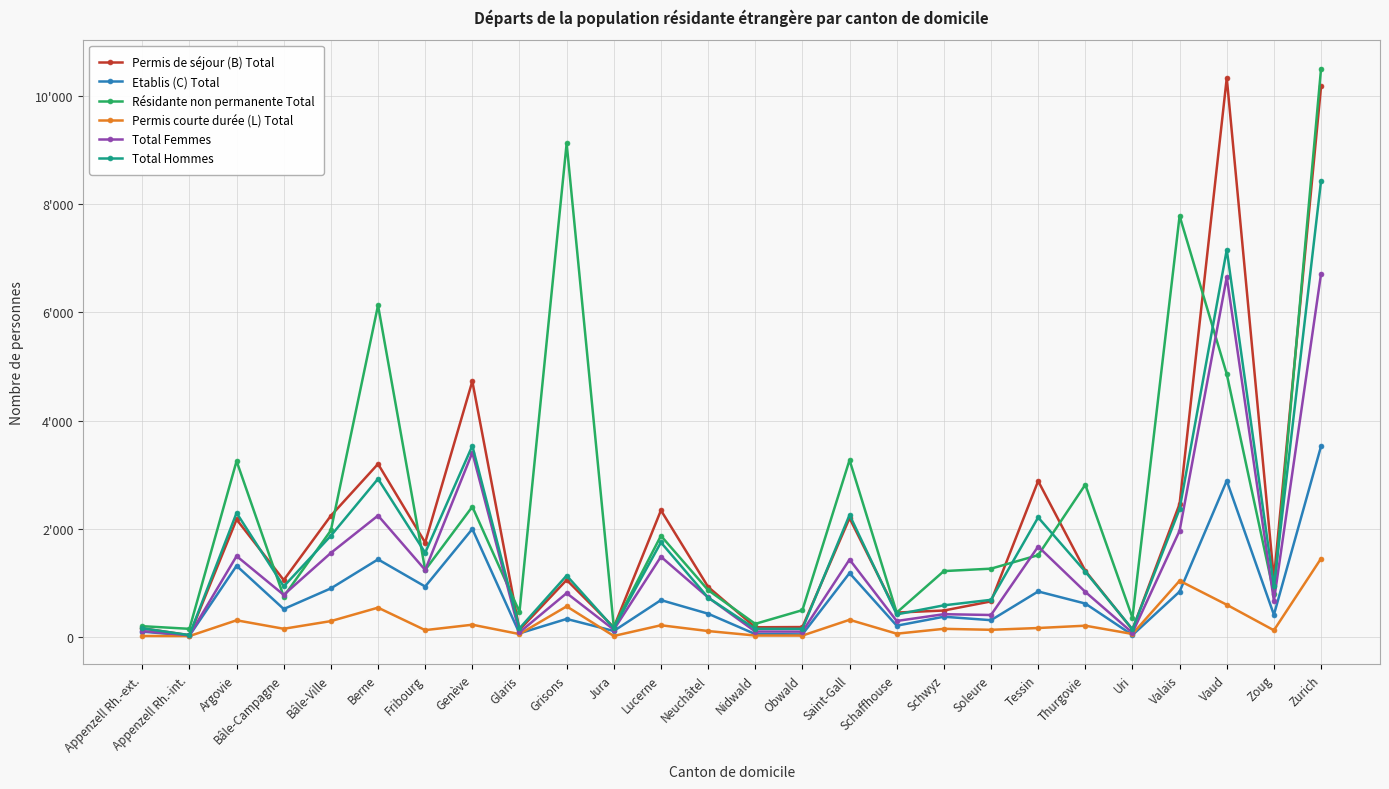

The Permis courte durée (L) Total series shows 229 at Bâle-Campagne. True or false?

False